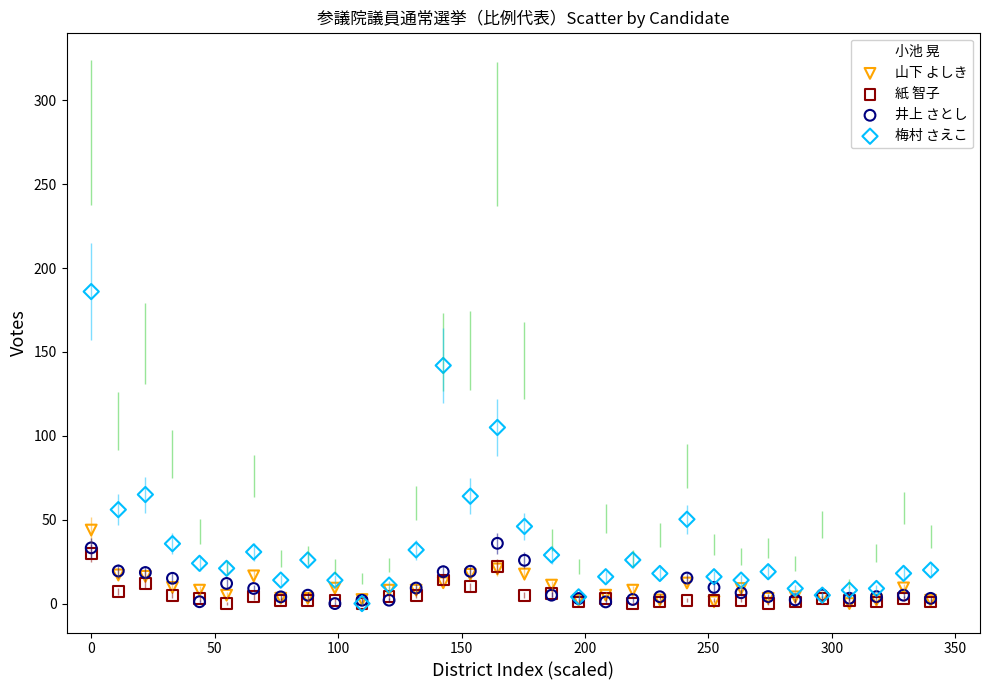

What are all the series names shown in the legend?

小池 晃, 山下 よしき, 紙 智子, 井上 さとし, 梅村 さえこ